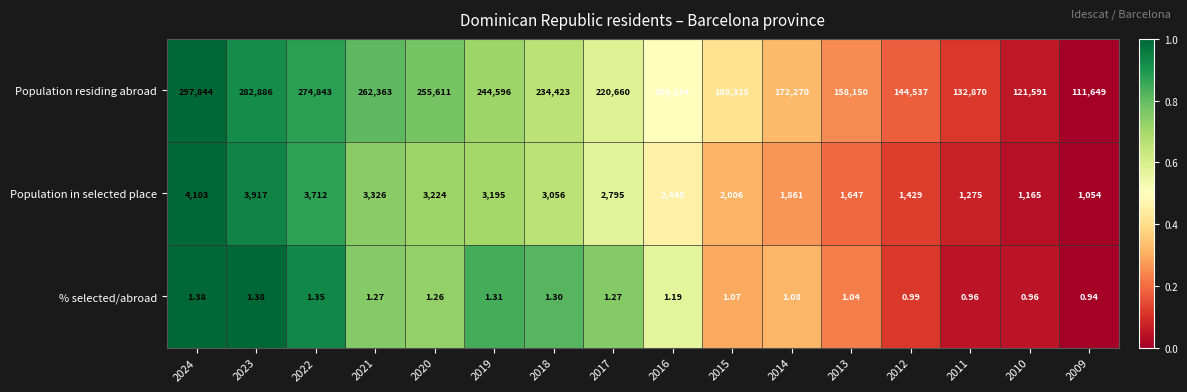

Which series changed the most between 2018 and 2009?

Population residing abroad